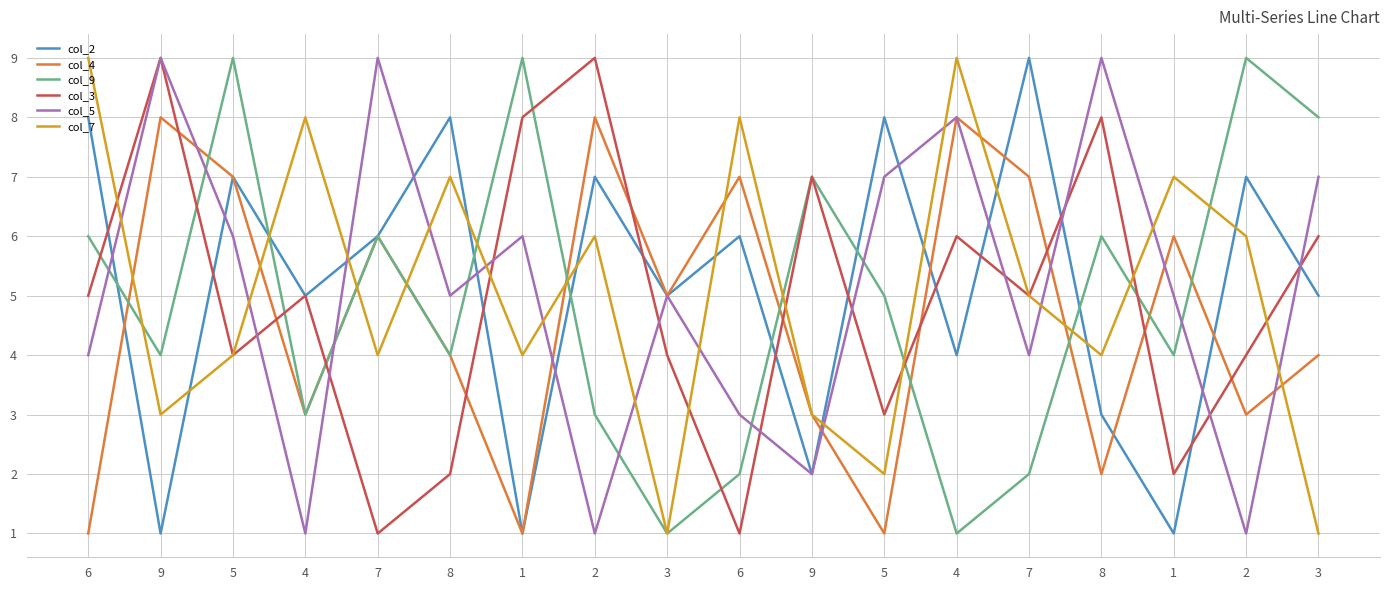

Does the chart display data point markers on the line(s)?

No